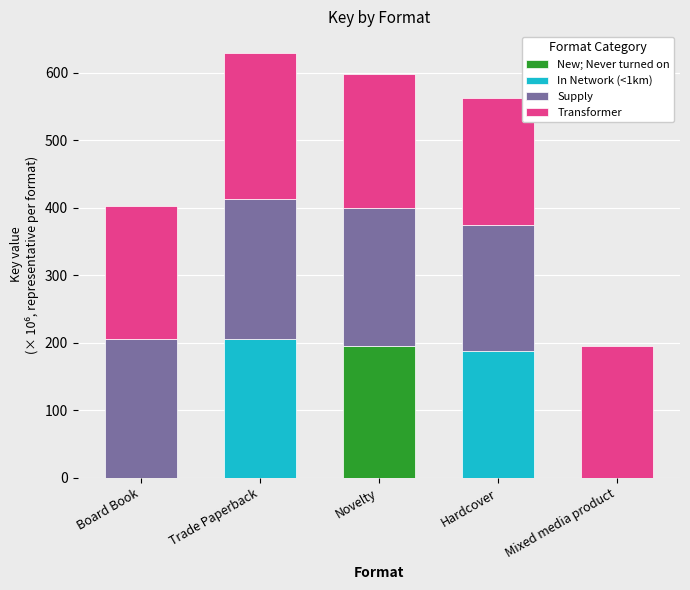

How many categories are shown in the chart?

5